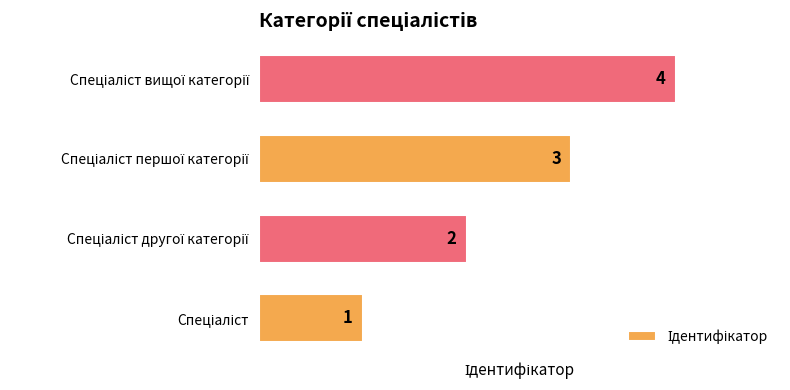

What is the sum of all values?

10